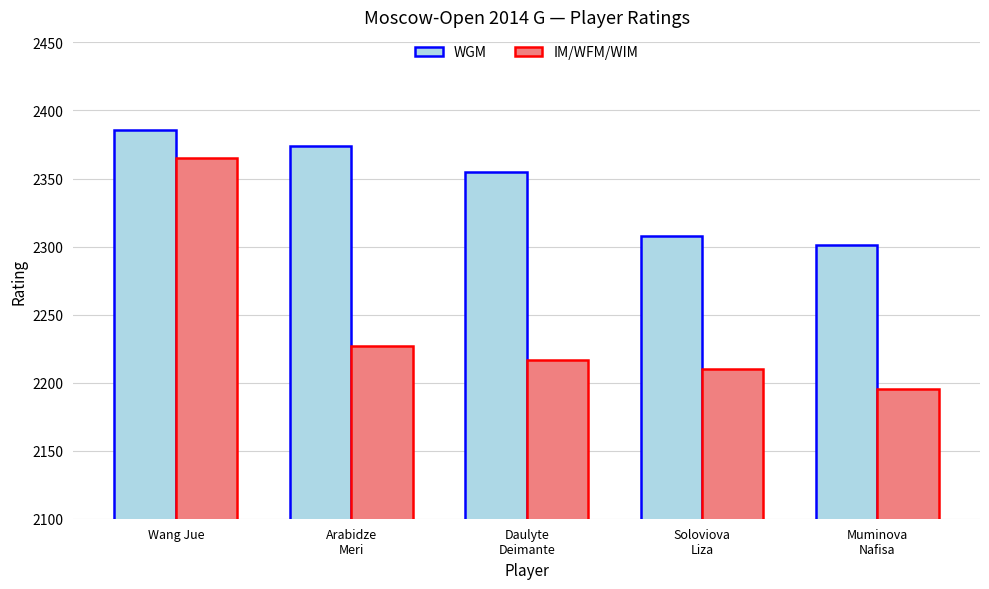

How many distinct data groups are displayed?

2